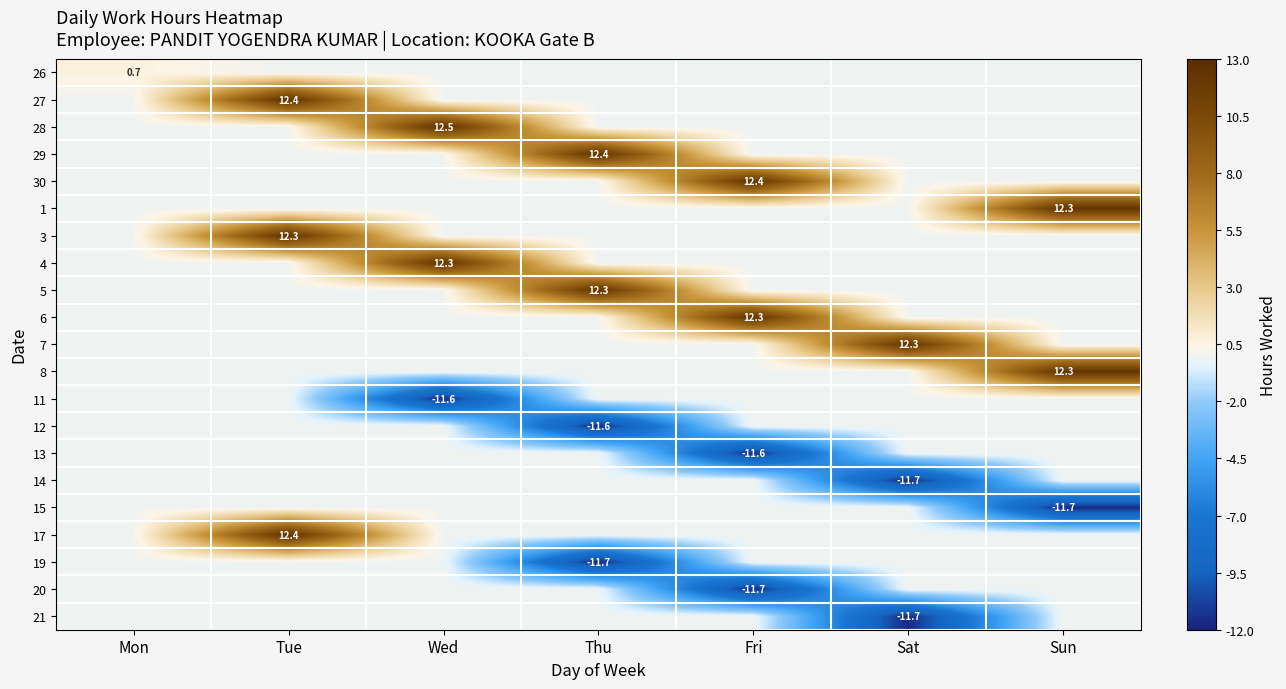

The 13 series shows -18.8 at Fri. True or false?

False